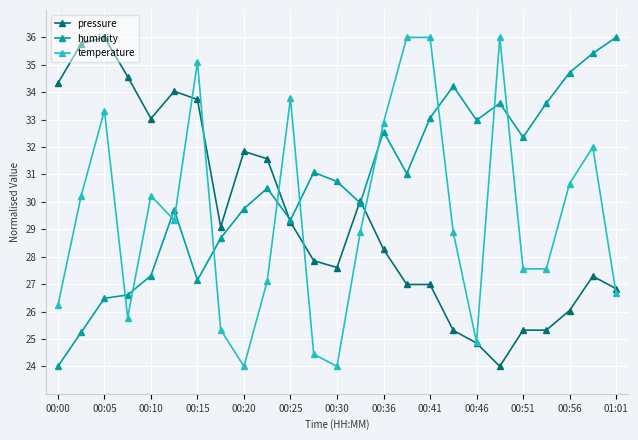

True or false: humidity has more than 0 interior local peaks.

True